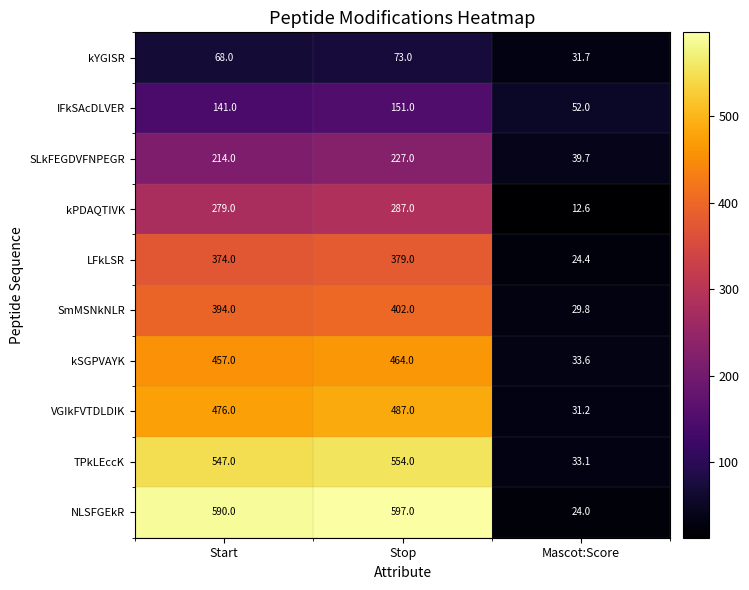

Which series has the largest range (max minus min)?

NLSFGEkR